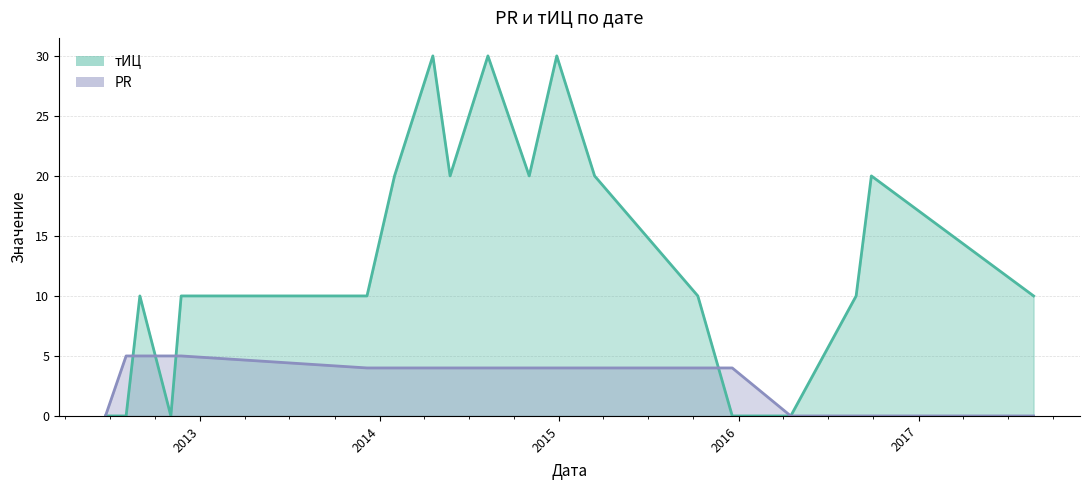

The PR series shows 4 at 2014-11-01. True or false?

True